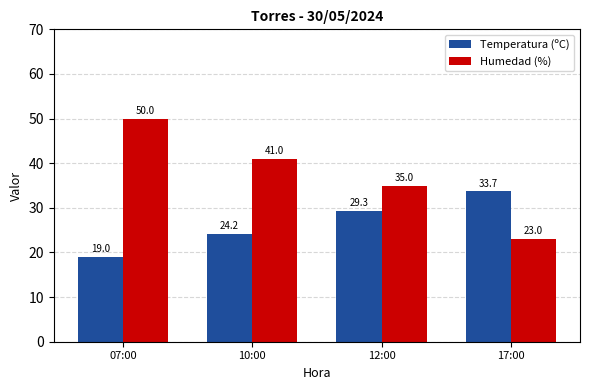

How many data points in Temperatura (ºC) are less than 29?

2